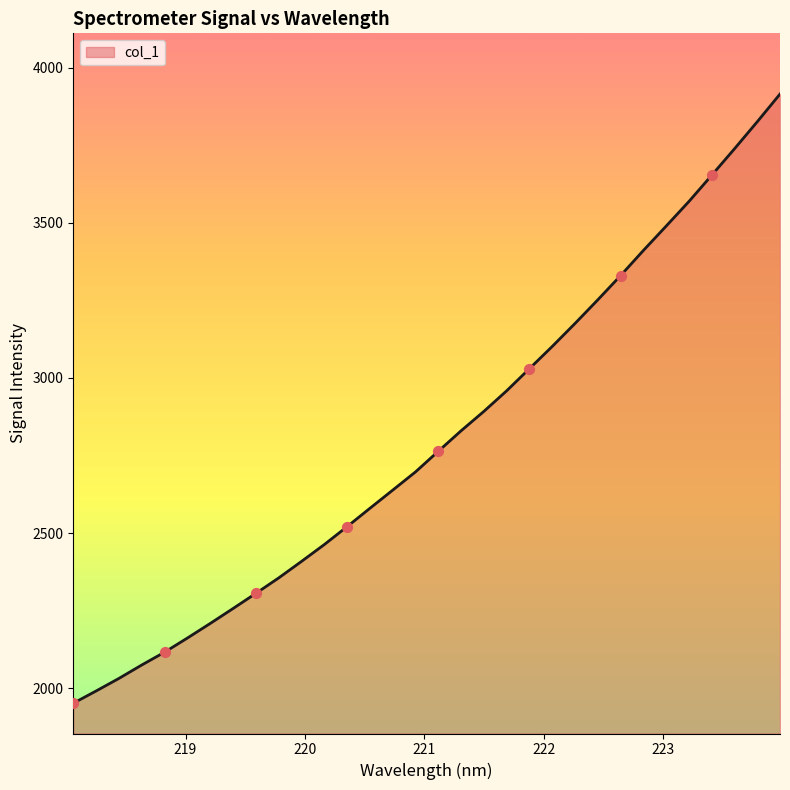

What is the greatest value displayed?

3915.1